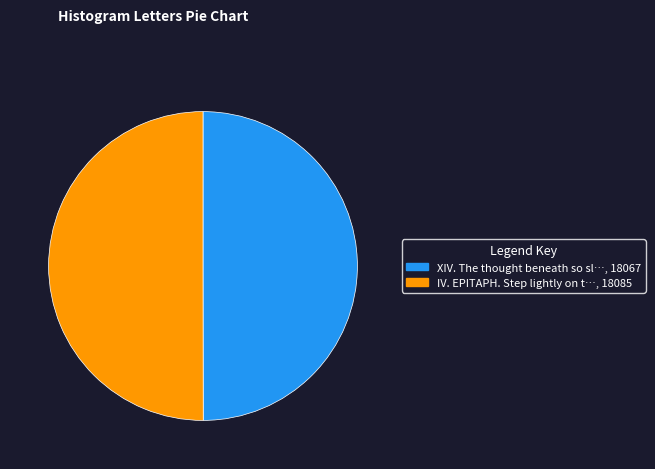

How many slices are in this pie chart?

2